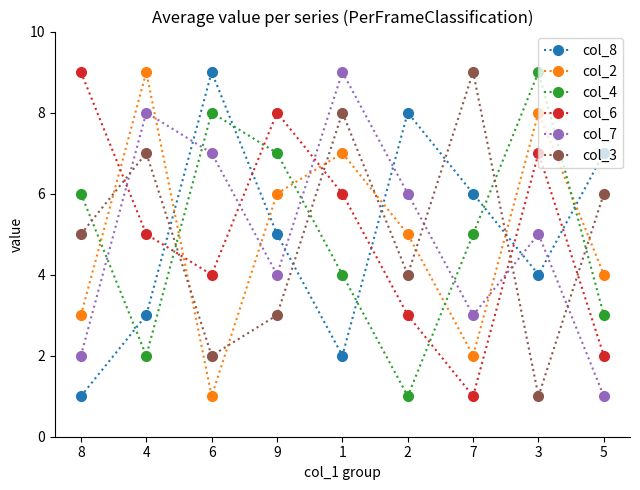

At which label does col_3 reach its peak?

7